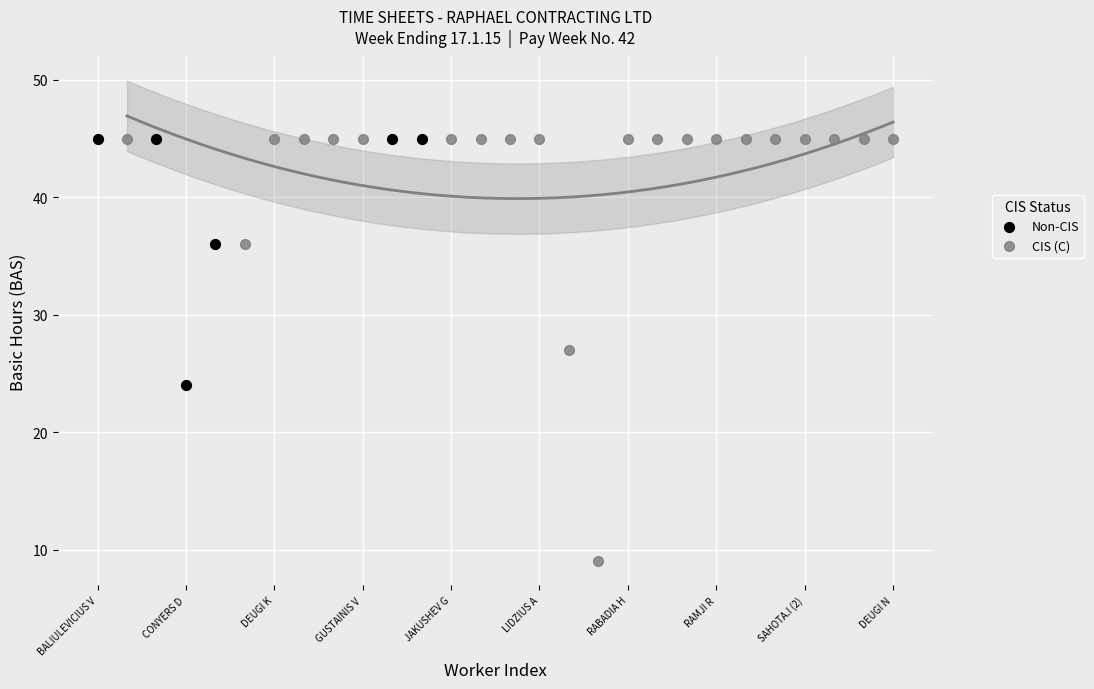

Which series reaches the minimum Y coordinate?

CIS (C)